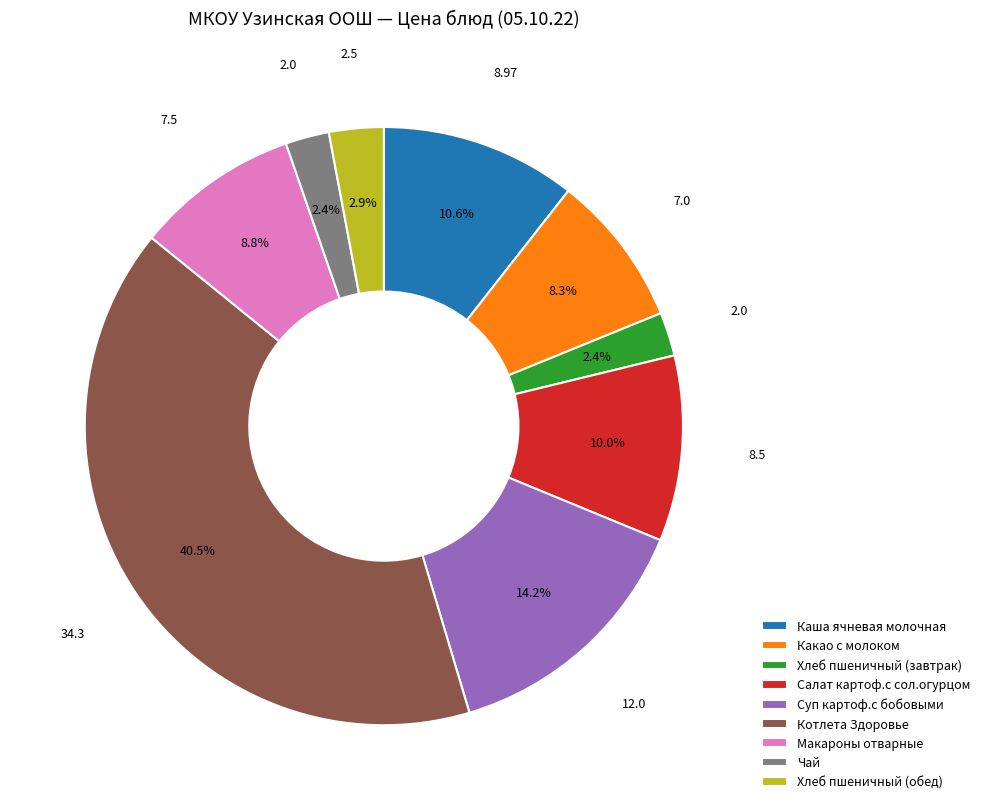

Does Какао с молоком represent more than half of the total?

No